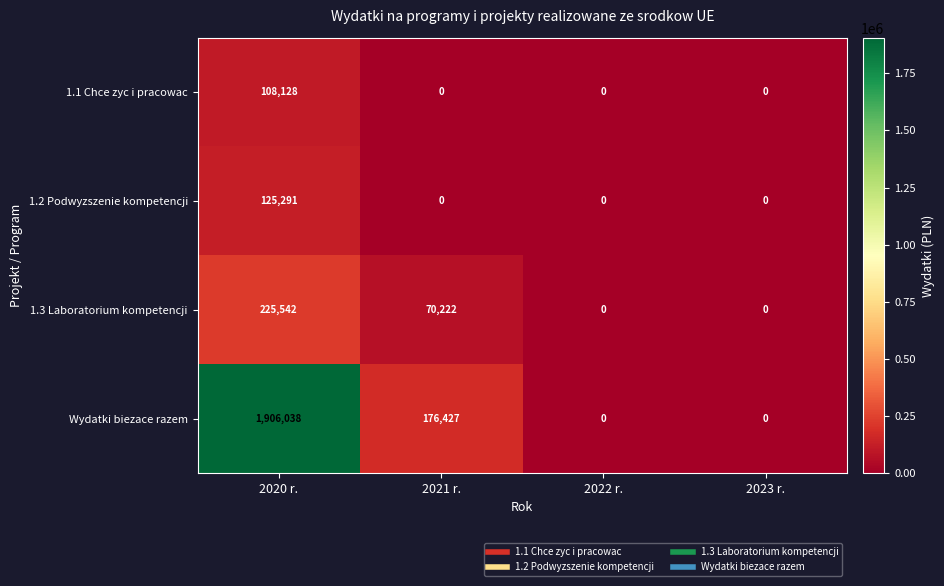

At how many categories does at least one series exceed 1755456?

1